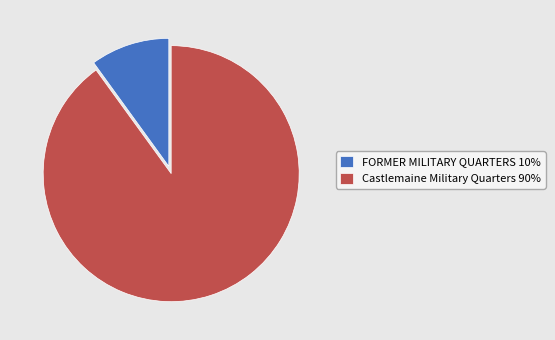

Is it true that Castlemaine Military Quarters is 90% of the pie?

True